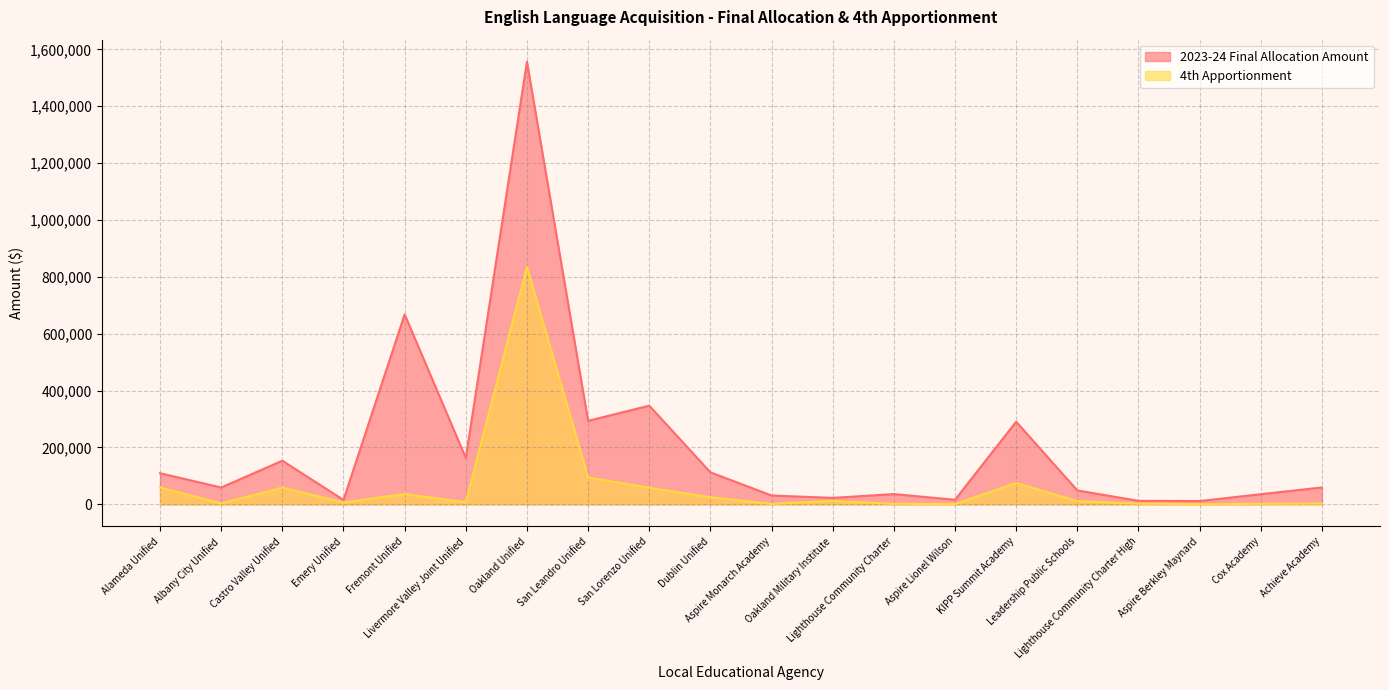

True or false: 4th Apportionment and 2023-24 Final Allocation Amount cross at least once.

False